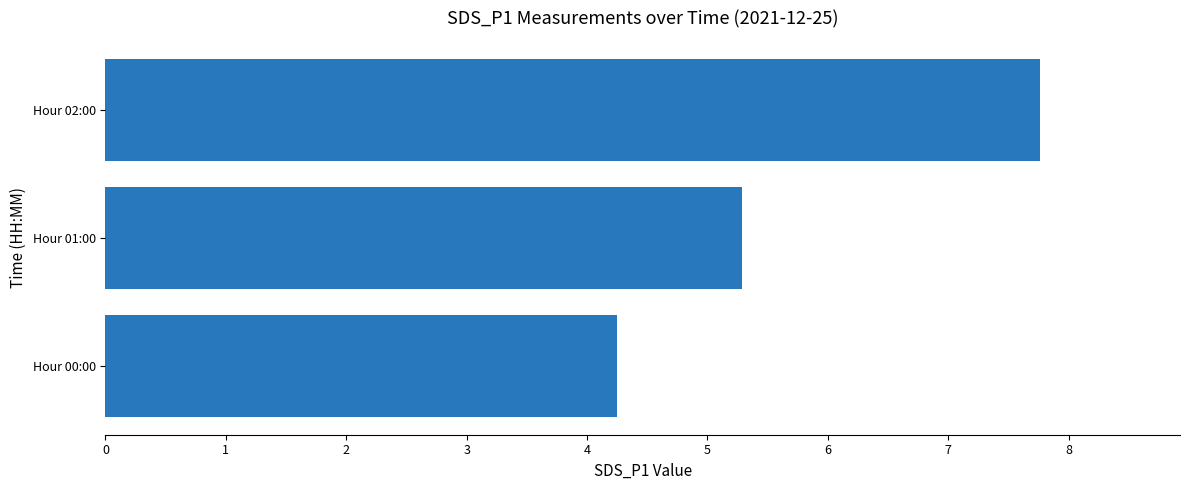

Are the bars horizontal?

Yes